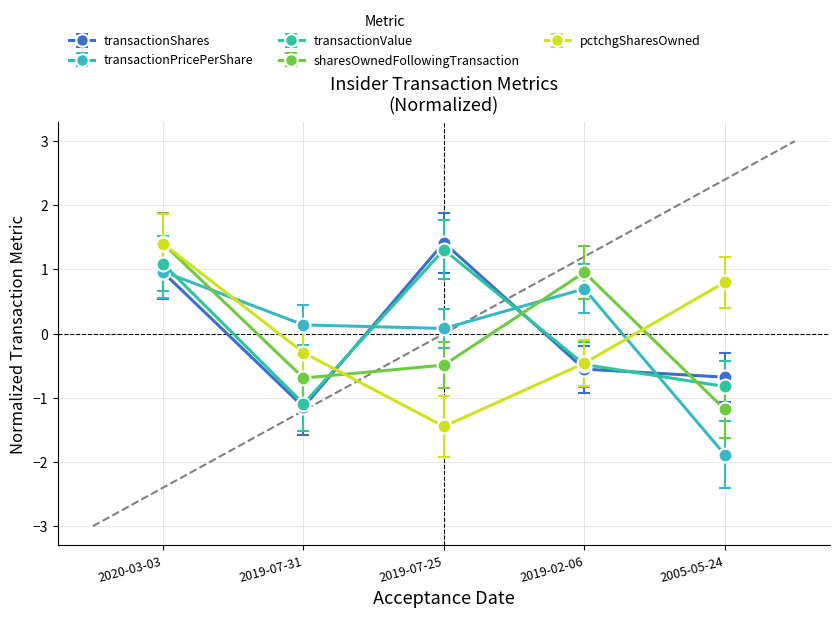

Which series changed the most between 2020-03-03 and 2019-02-06?

pctchgSharesOwned